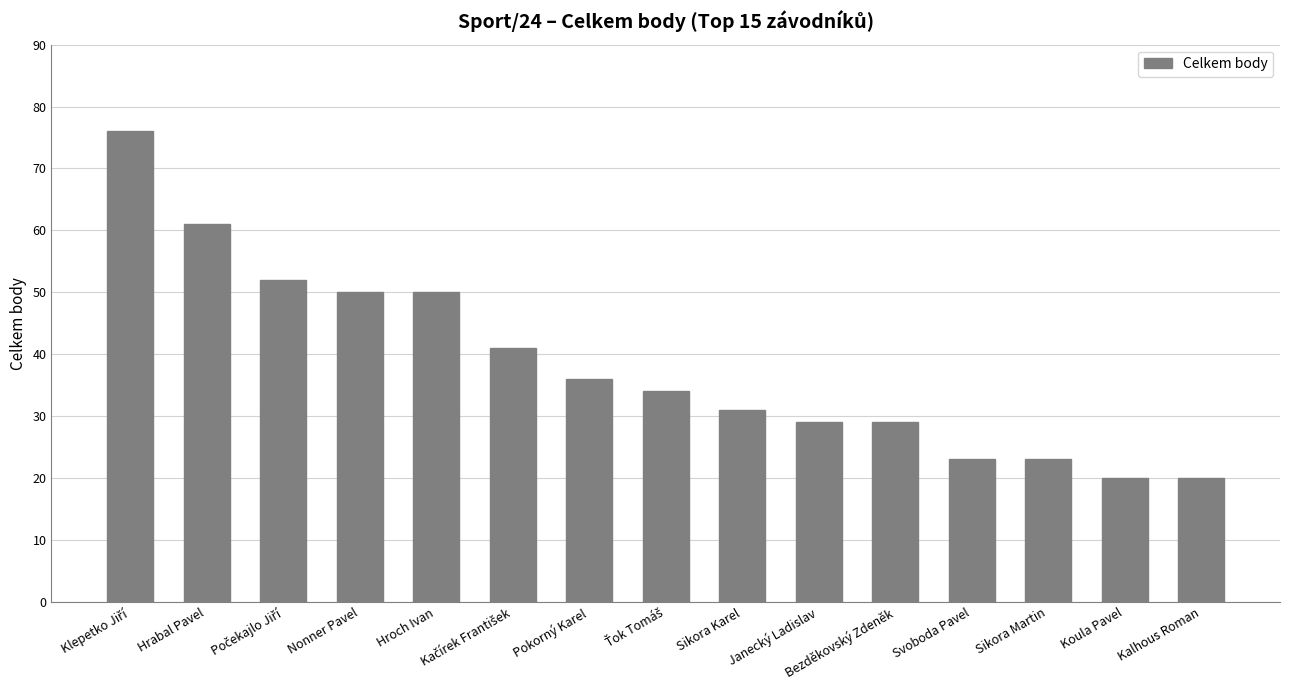

How many bars are there in total?

15